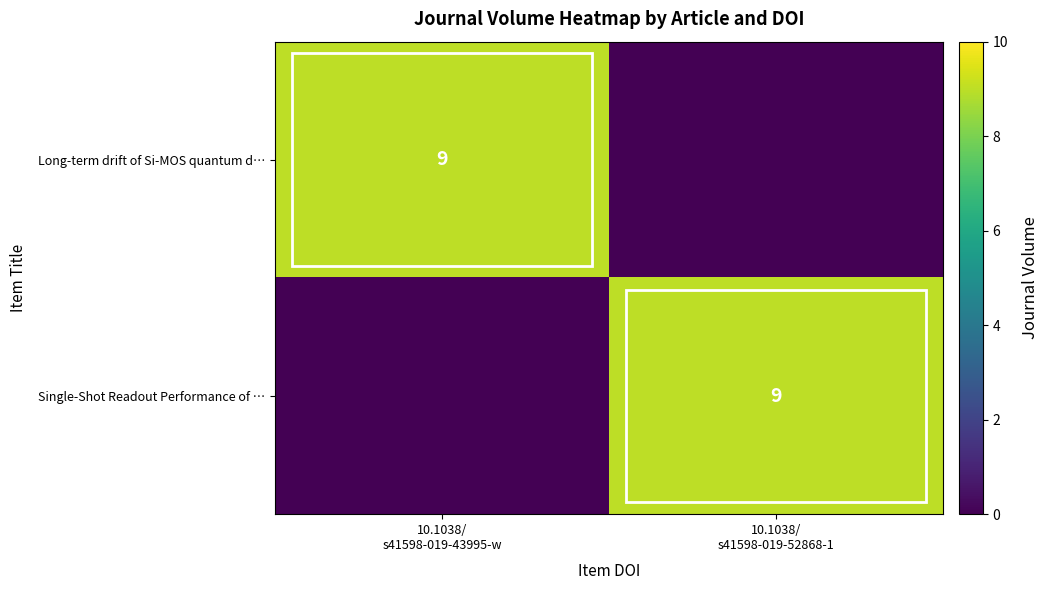

How many Long-term drift of Si-MOS quantum d… values are between 0 and 9?

2